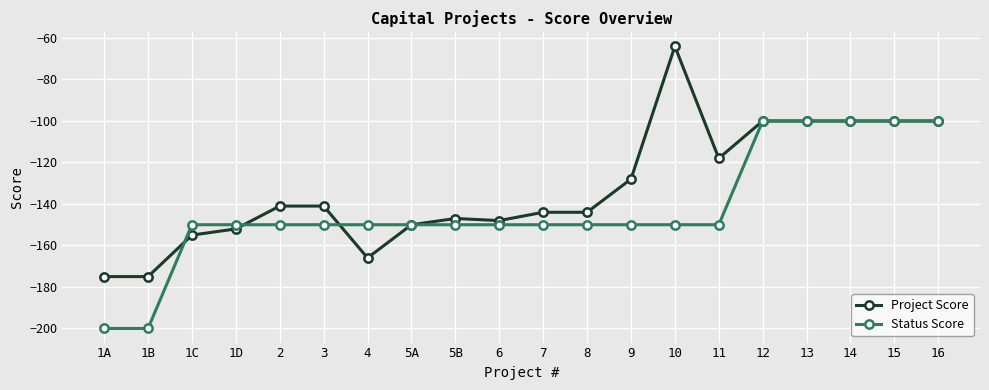

What is the label of the 18th point from the left?

14